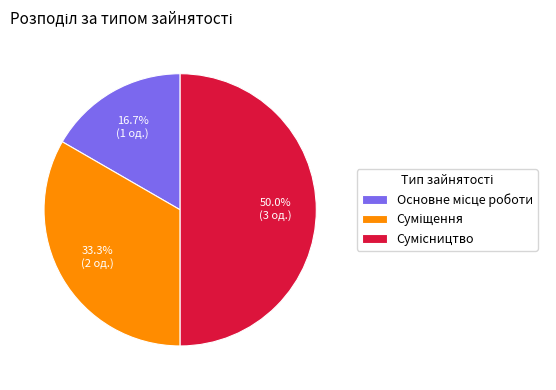

To the nearest percent, what percentage of the pie is Основне місце роботи?

17%